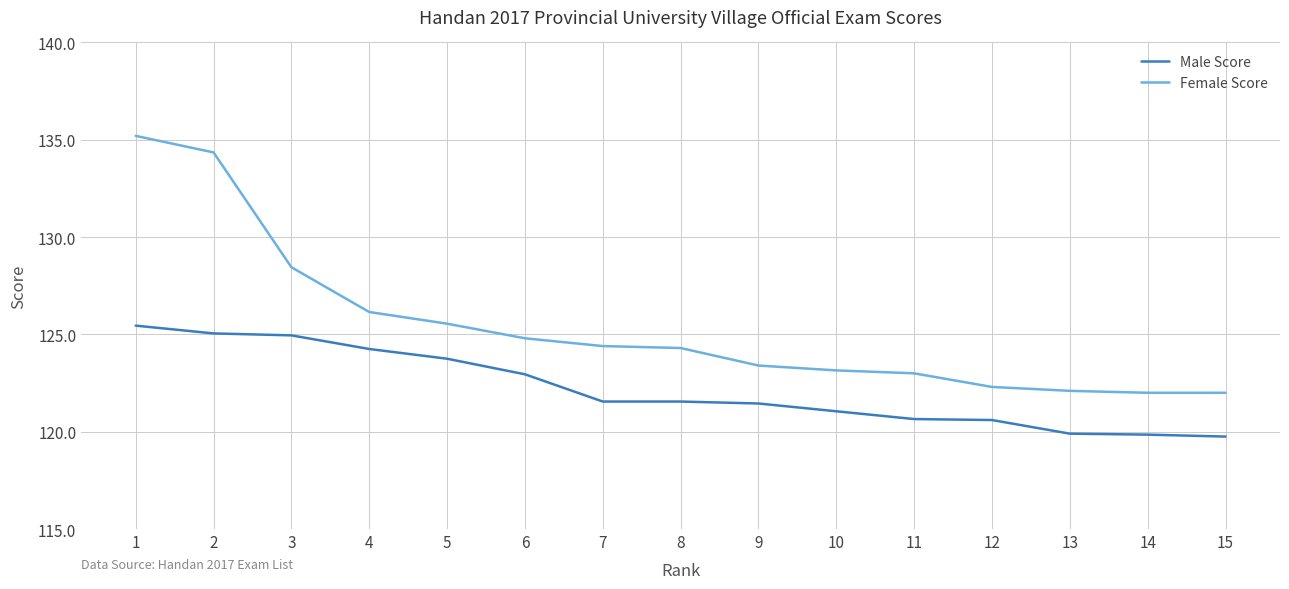

True or false: Female Score and Male Score intersect in this chart.

False